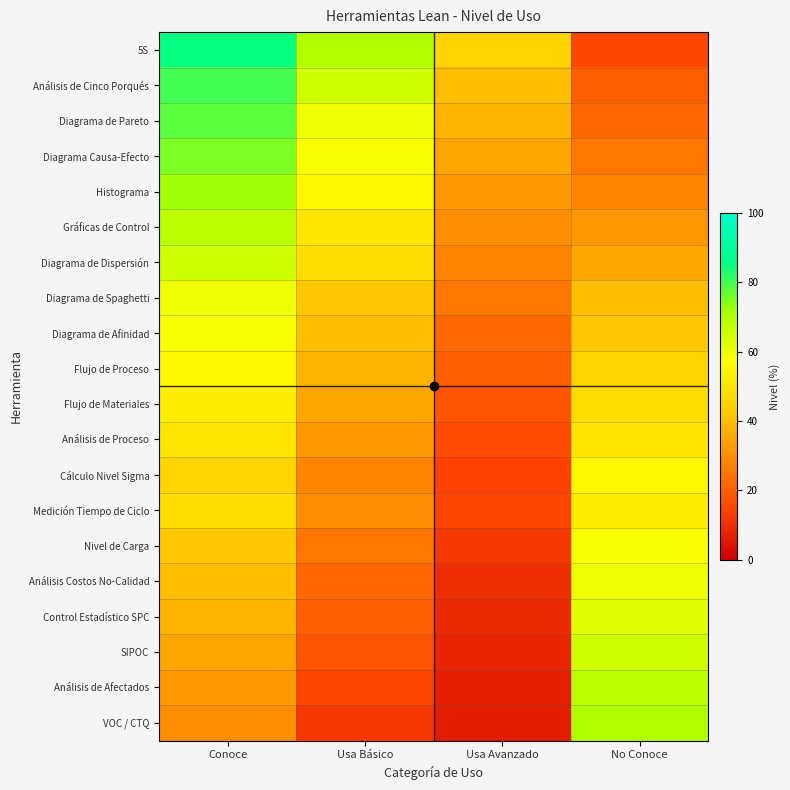

What is the spread (max minus min) of values at Usa Básico?

58